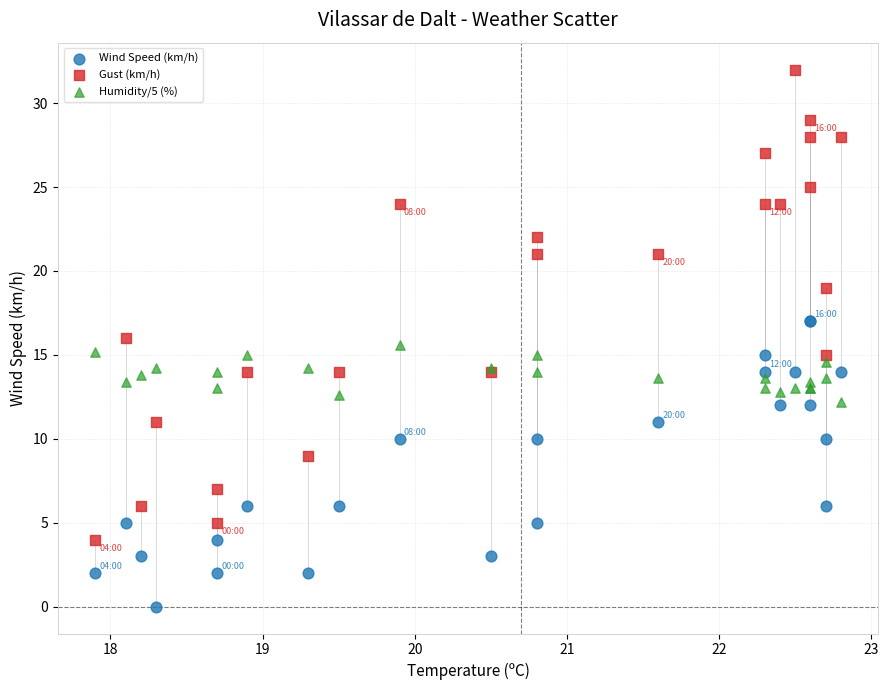

Which series contains the highest Y value?

Gust (km/h)